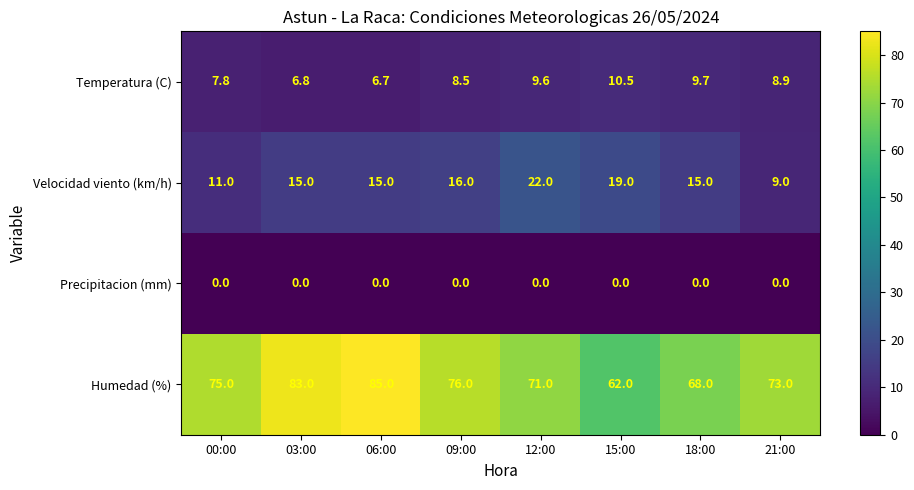

Where is Temperatura (C) nearest to the value 8?

00:00